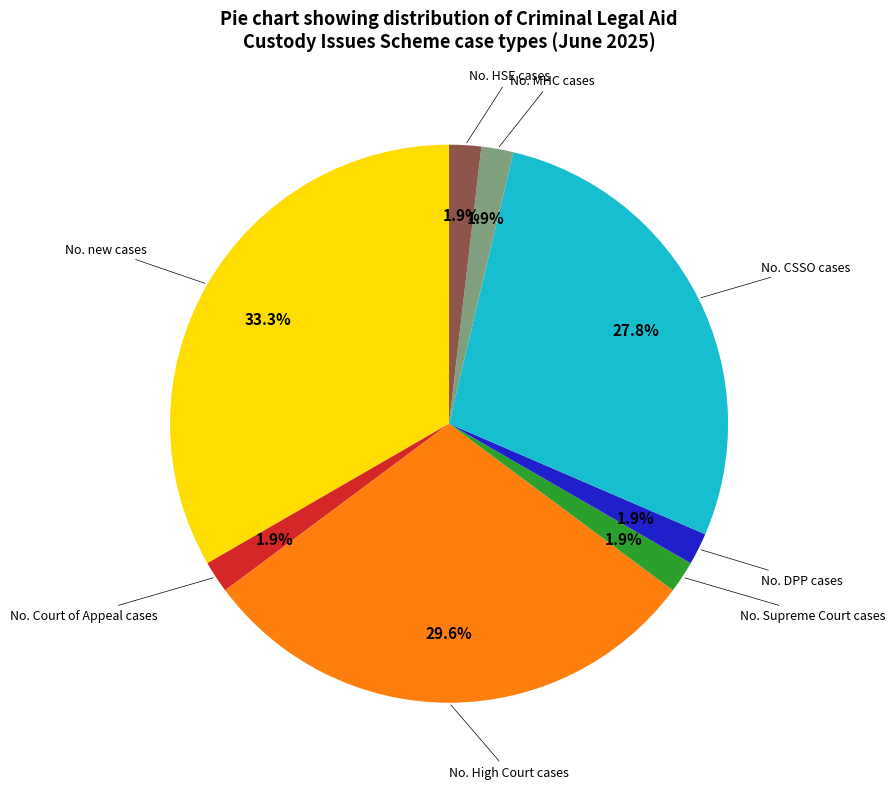

Does any single category account for the majority?

No